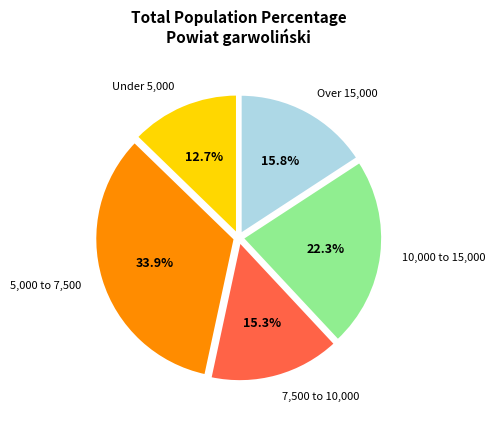

Does 5,000 to 7,500 account for over 50% of the chart?

No